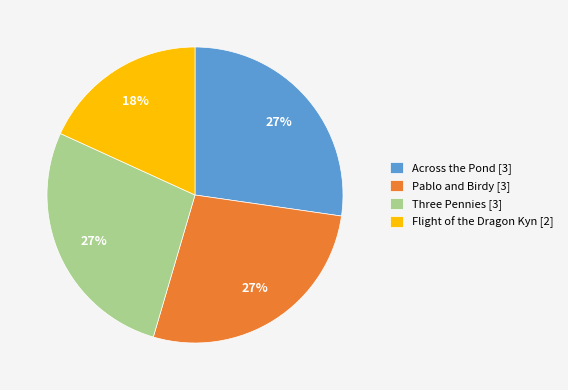

What is the ratio of the value at Flight of the Dragon Kyn [2] to the value at Pablo and Birdy [3]?

0.7